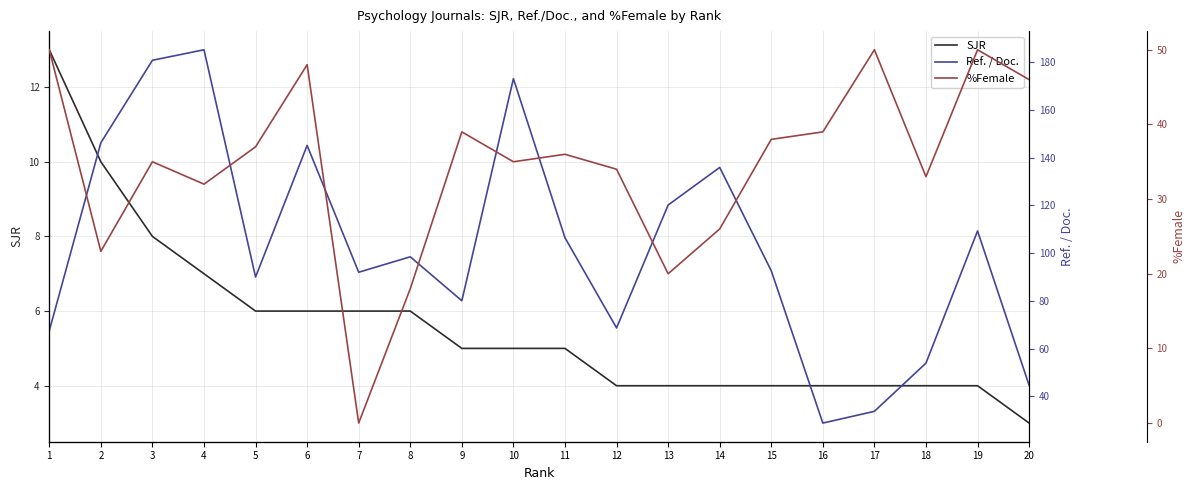

What is the spread (max minus min) of values at 18?

49.9